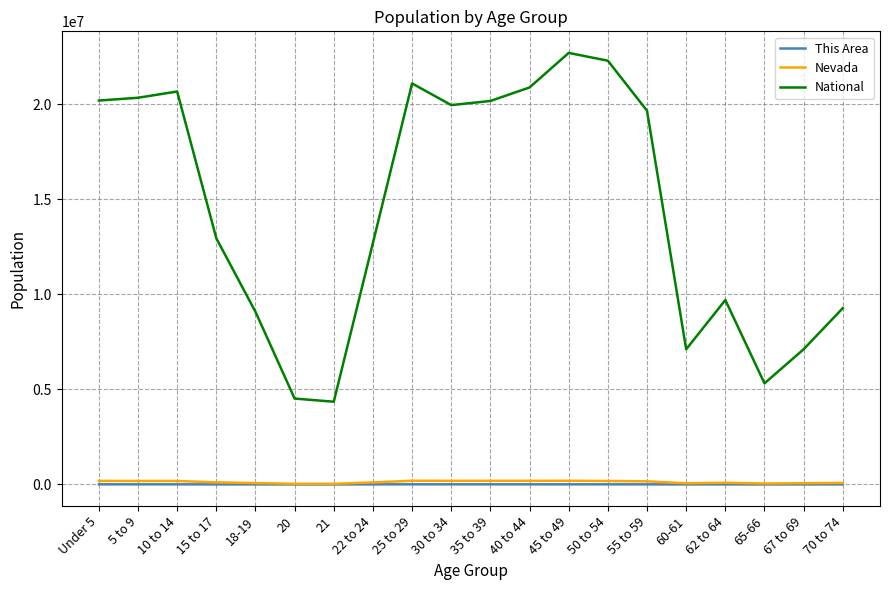

The value of National at 21 is 6990624. True or false?

False